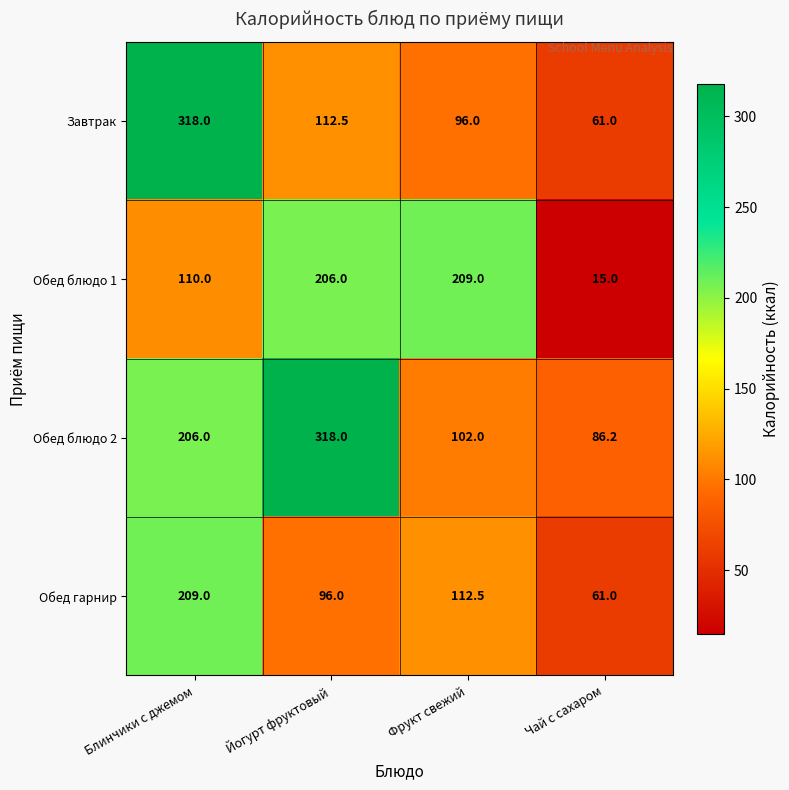

Which series has the largest total across all categories?

Обед блюдо 2